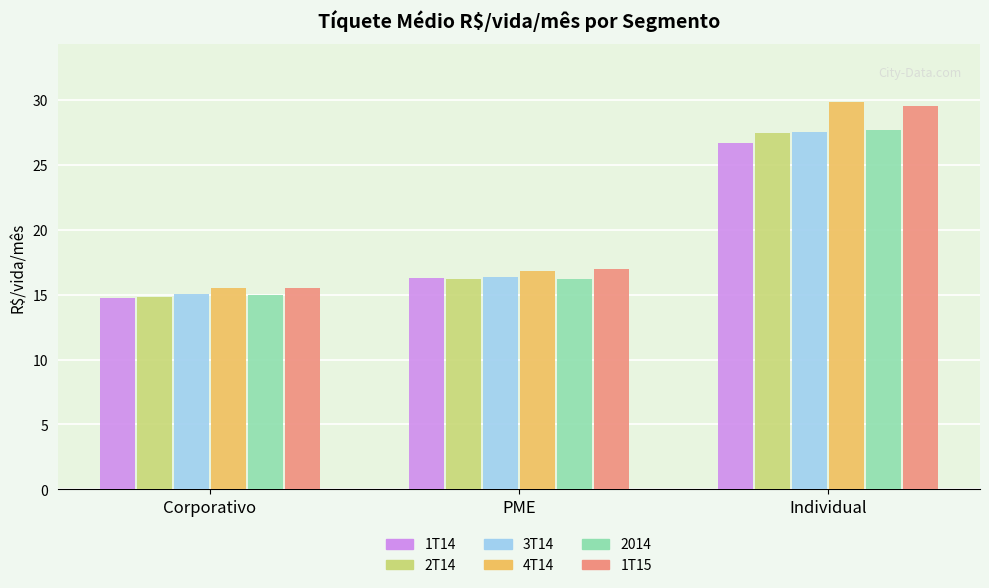

Is the value of 2T14 at Individual greater than the value of 1T15 at Corporativo?

Yes